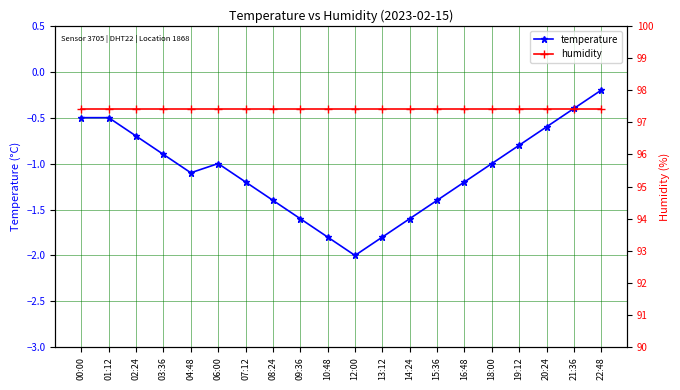

At which category does temperature reach its first local valley?

04:48